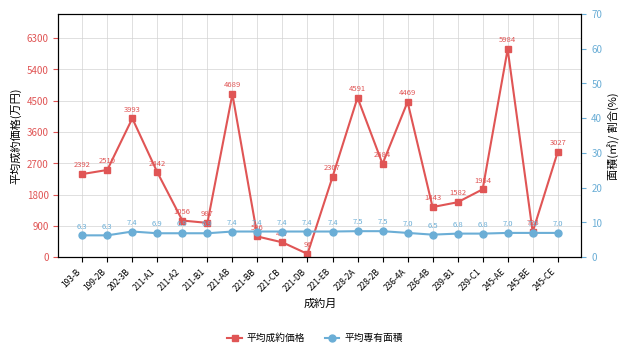

Rank the series by their maximum value, from highest to lowest.

平均成約価格, 平均専有面積